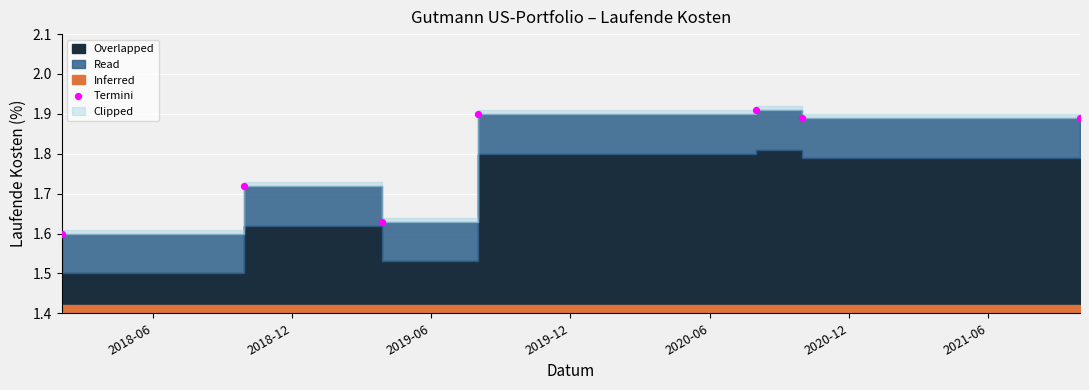

What is the average Y value?

1.8